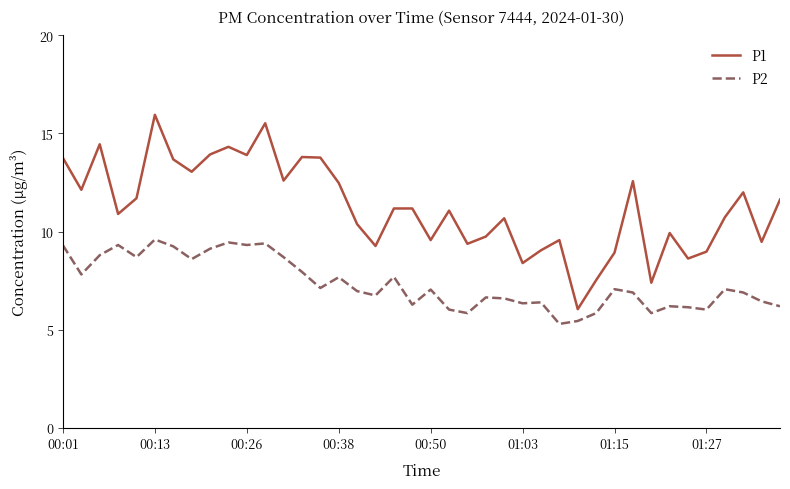

Which series has the largest total across all categories?

P1